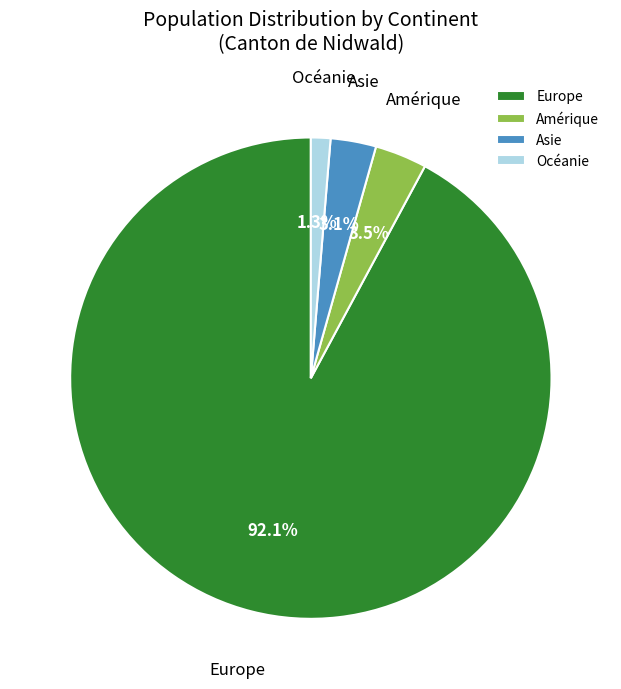

Which category has the smallest portion of the pie?

Océanie